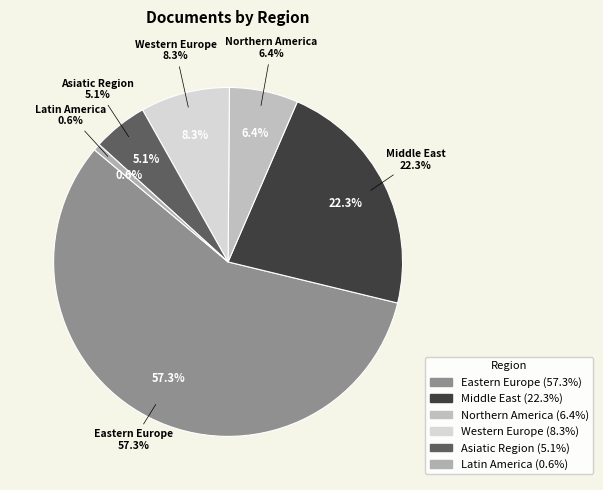

What percentage is the Middle East slice, to the nearest percent?

22%